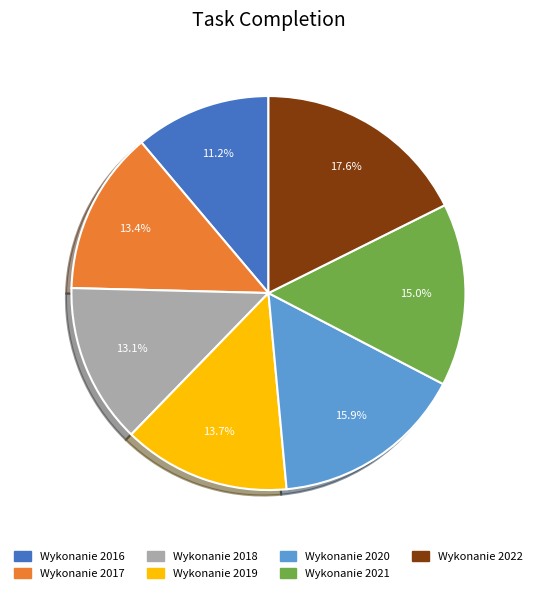

To the nearest percent, what is the difference between the largest and smallest slice percentages?

6%